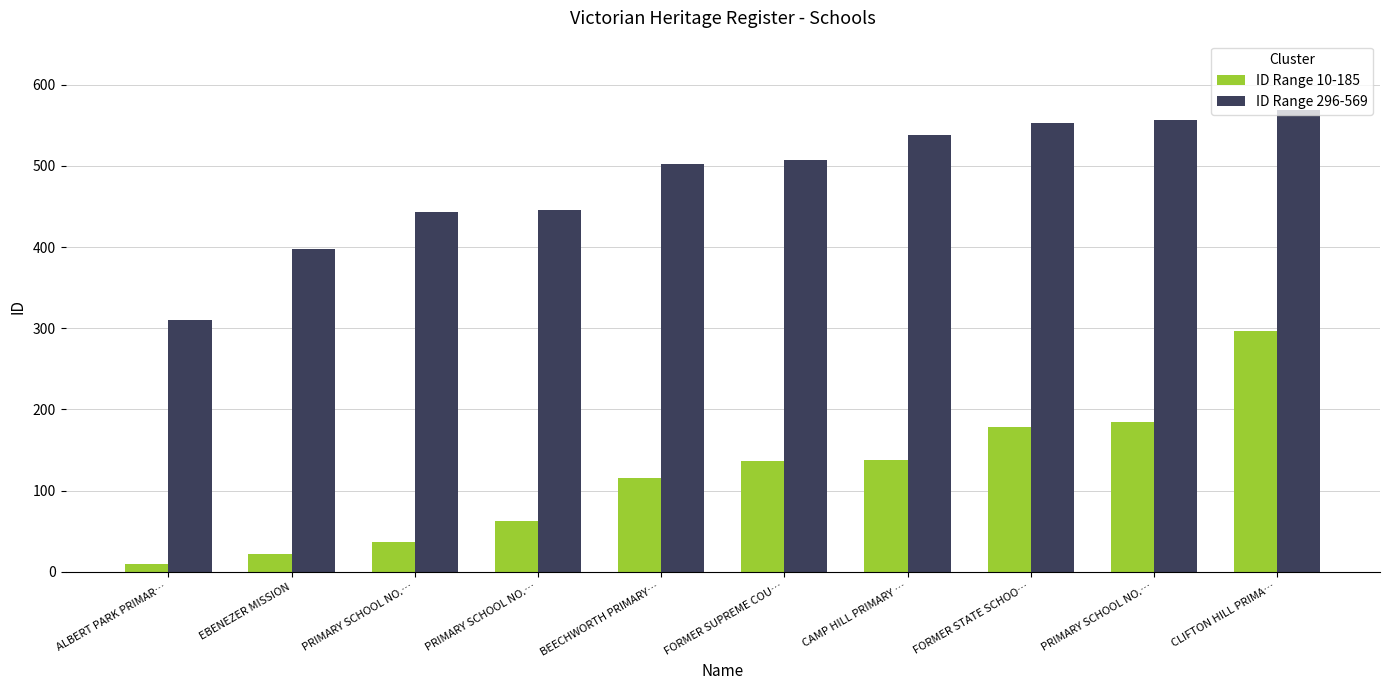

What is the difference between the ID Range 10-185 values at PRIMARY SCHOOL NO.… and CAMP HILL PRIMARY …?

75